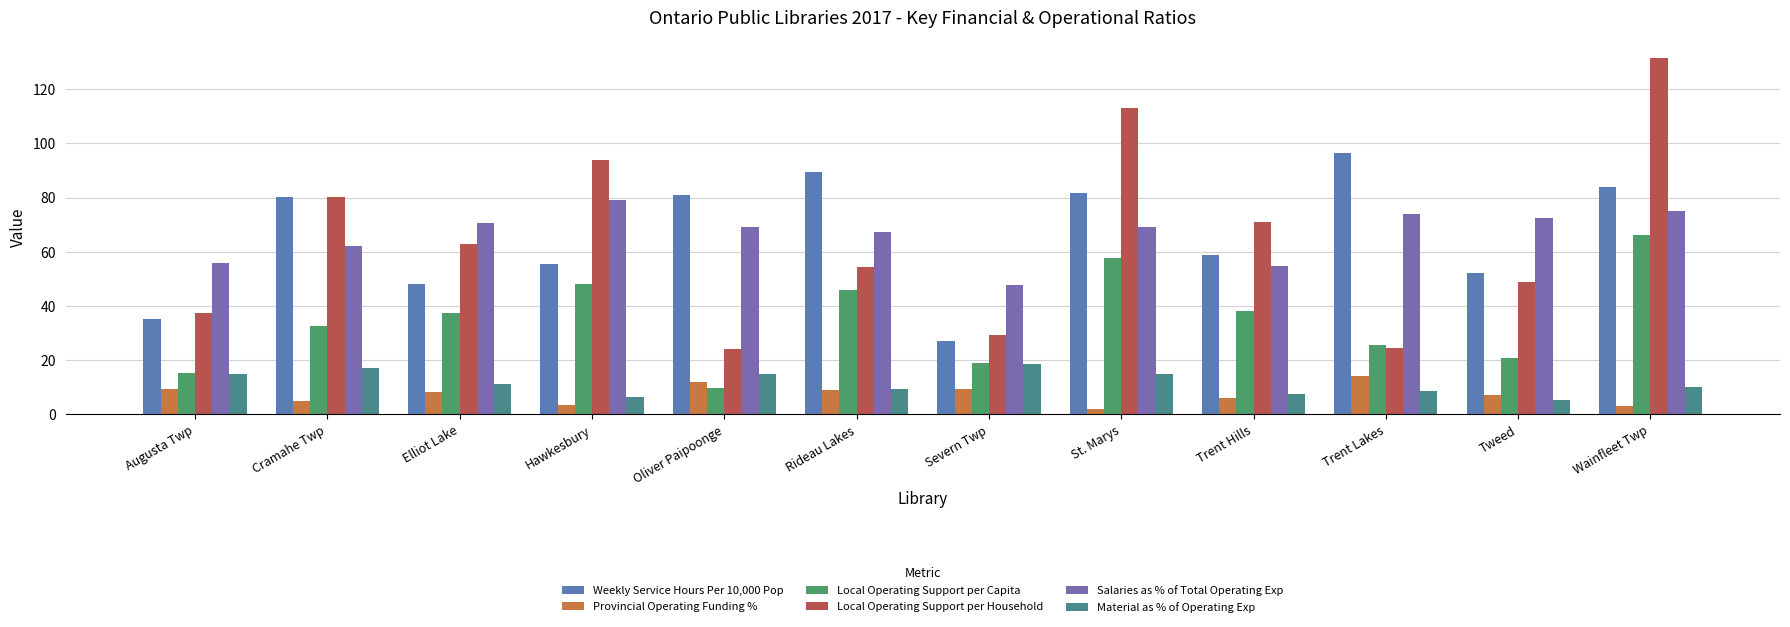

The Local Operating Support per Household series shows 71.2 at Trent Hills. True or false?

True